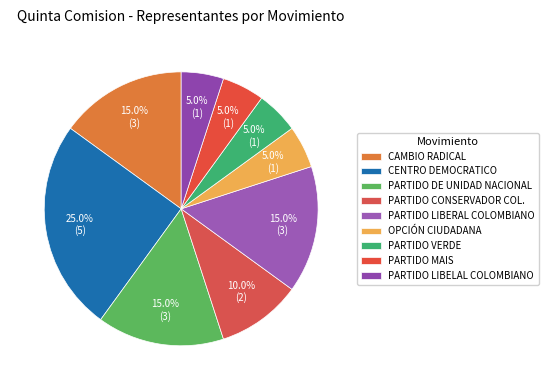

Which slice is the largest?

CENTRO DEMOCRATICO